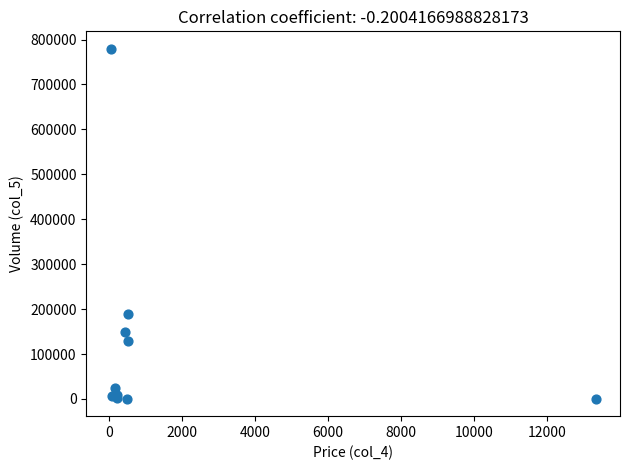

What Y value in the scatter plot is closest to 389963?

189126